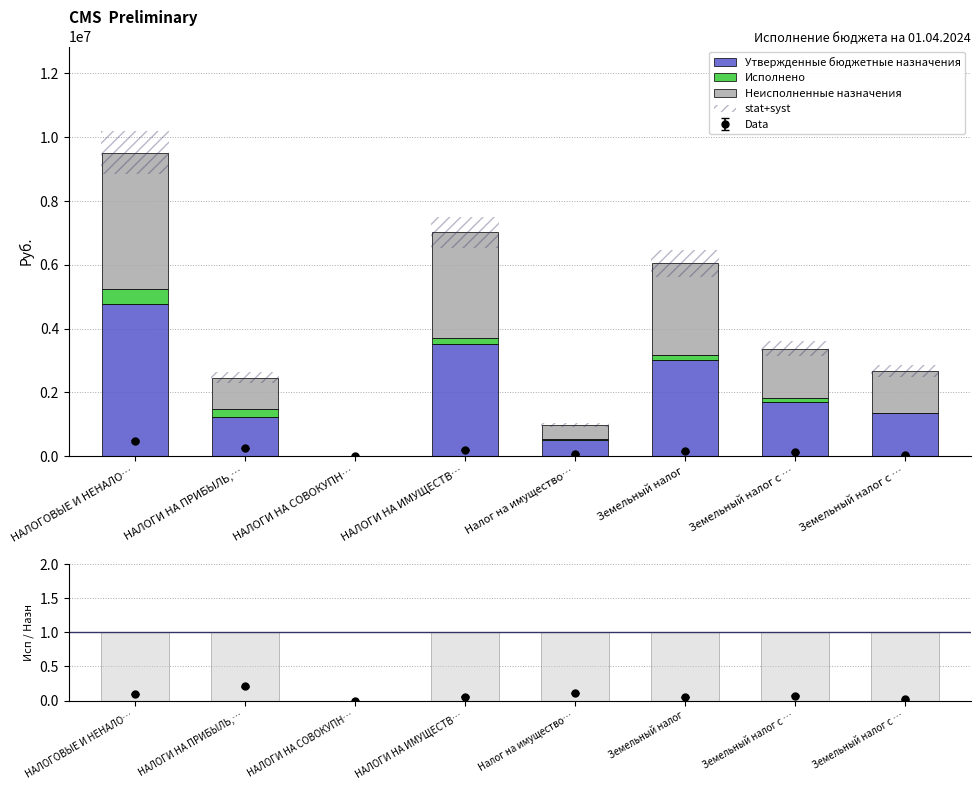

What value does the Утвержденные бюджетные назначения series have at НАЛОГИ НА ИМУЩЕСТВ…?

3511000.0